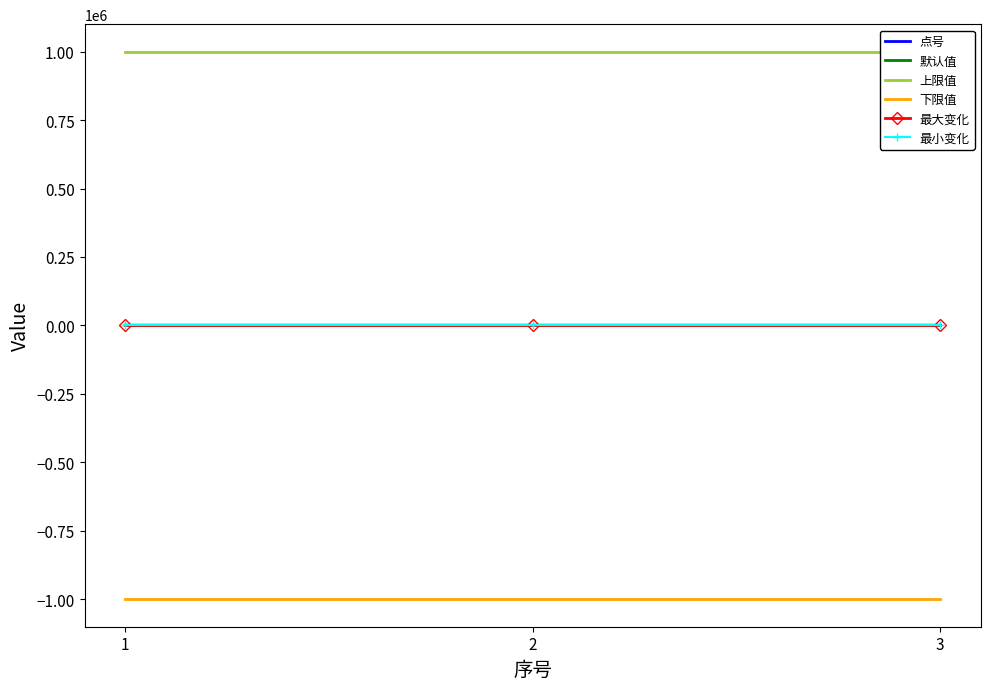

True or false: 点号 has a value of 1548 at 1.

False